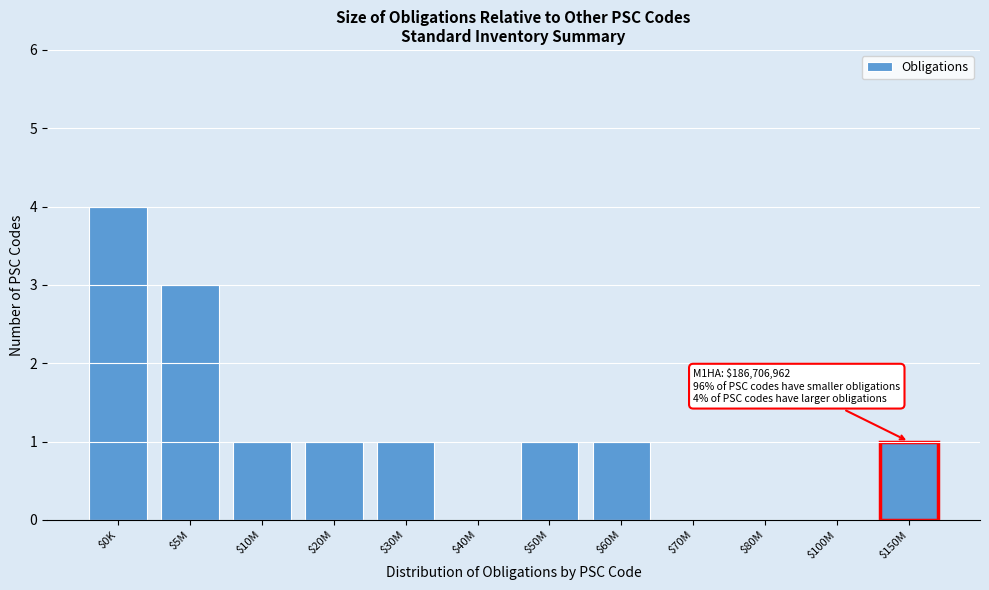

At which category does the chart reach its peak across all series?

$0K